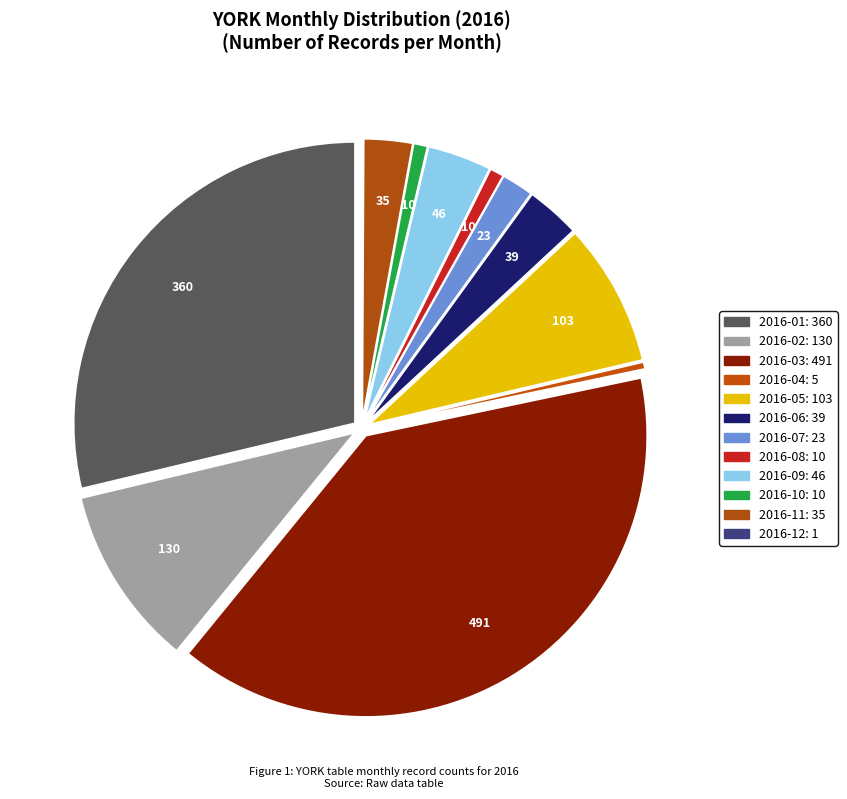

Is there a majority slice in this chart?

No